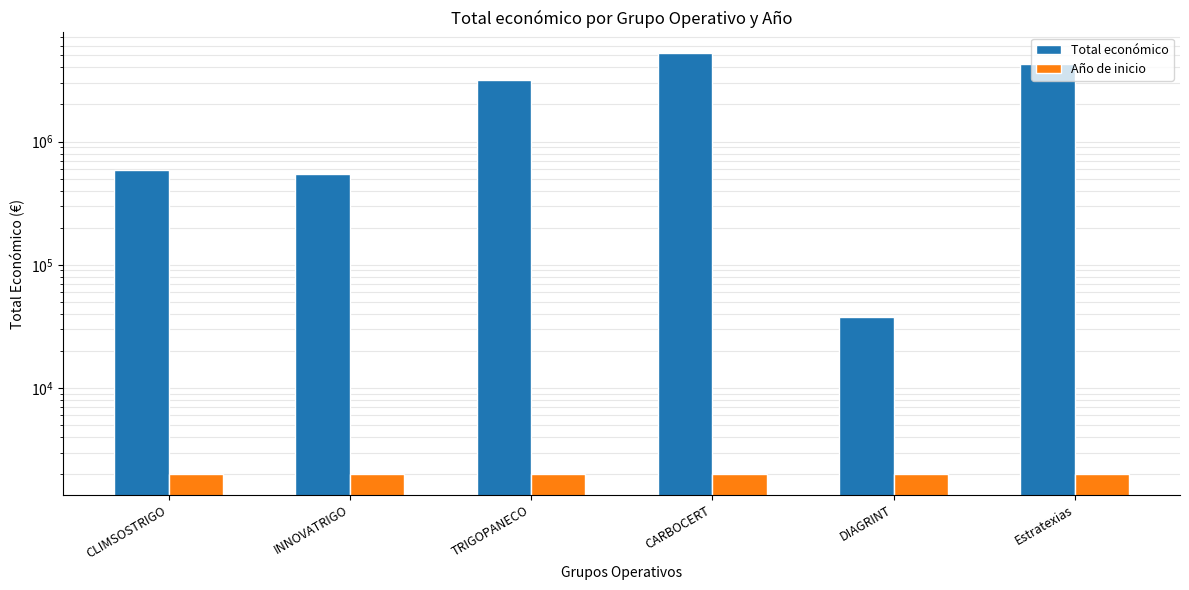

The value of Total económico at INNOVATRIGO is 848027. True or false?

False